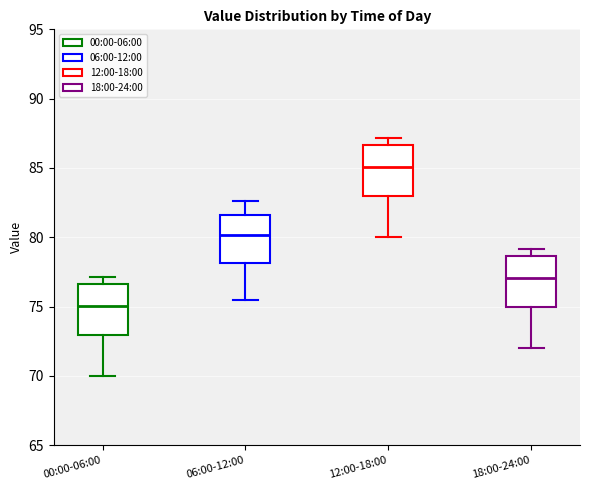

Where does the lower whisker of the box for 00:00-06:00 end on the y-axis? The values are not printed on the chart, so give them approximately, as read against the axis.

70.0